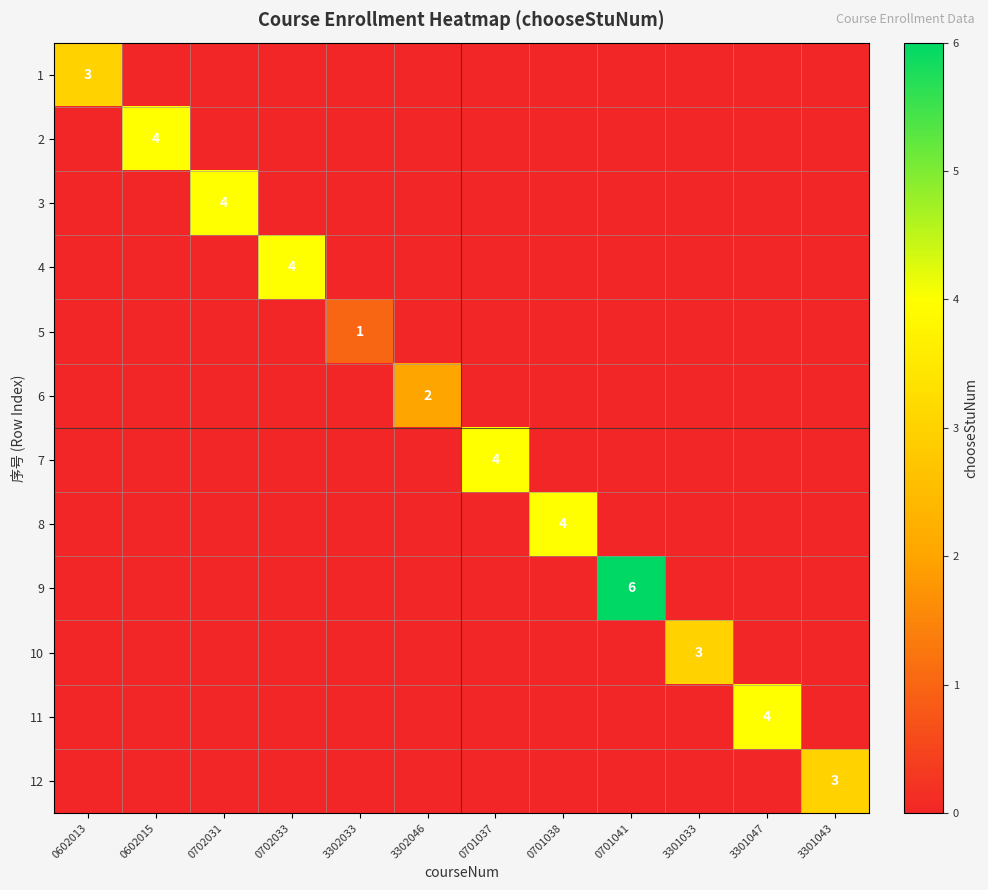

What is the total value across all series at 3301047?

4